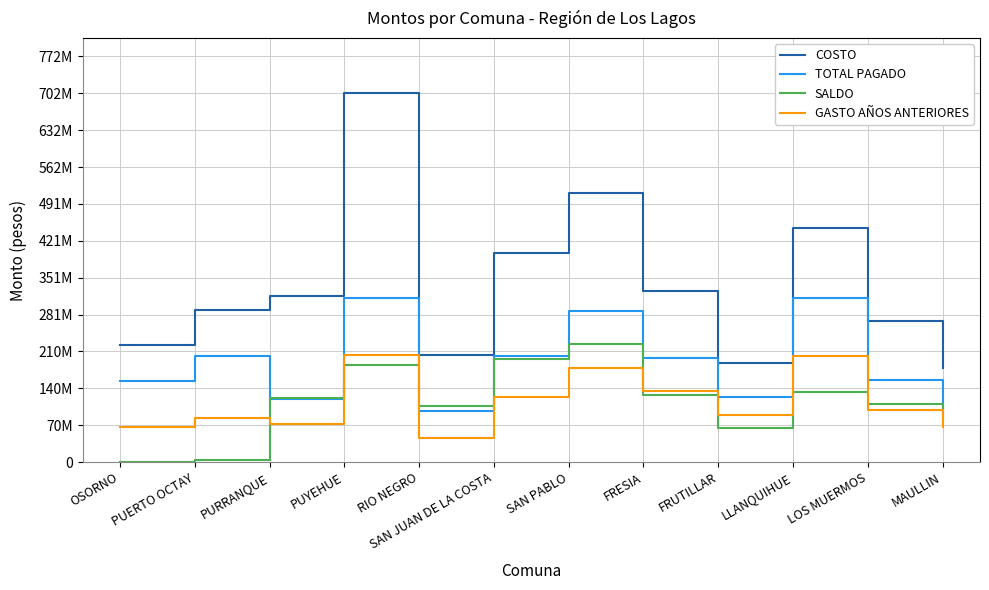

What position from the right is LOS MUERMOS?

2